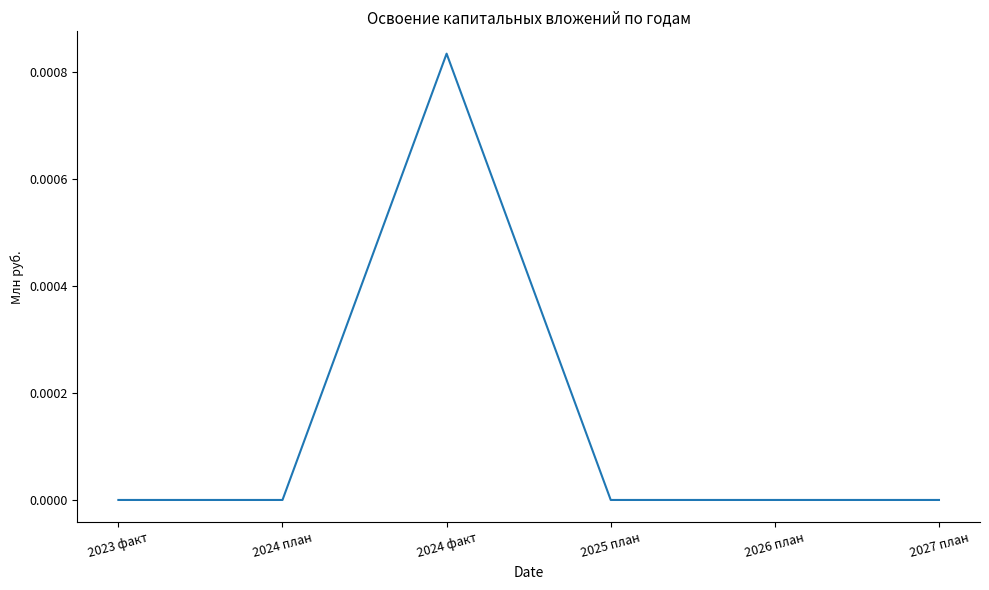

Is it true that the value at 2025 план is 0.0?

True